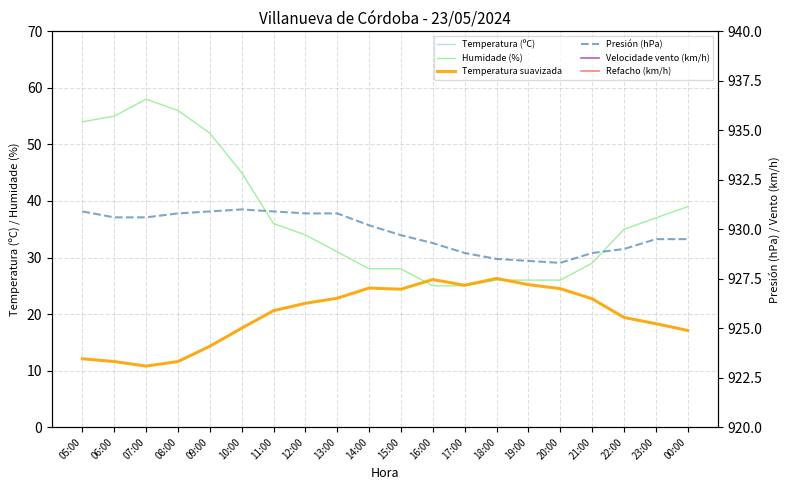

What is the difference between the maximum and second lowest values in the Velocidade vento (km/h) series?

6.0